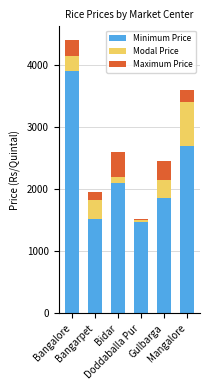

What is the highest value of the Minimum Price series?

3900